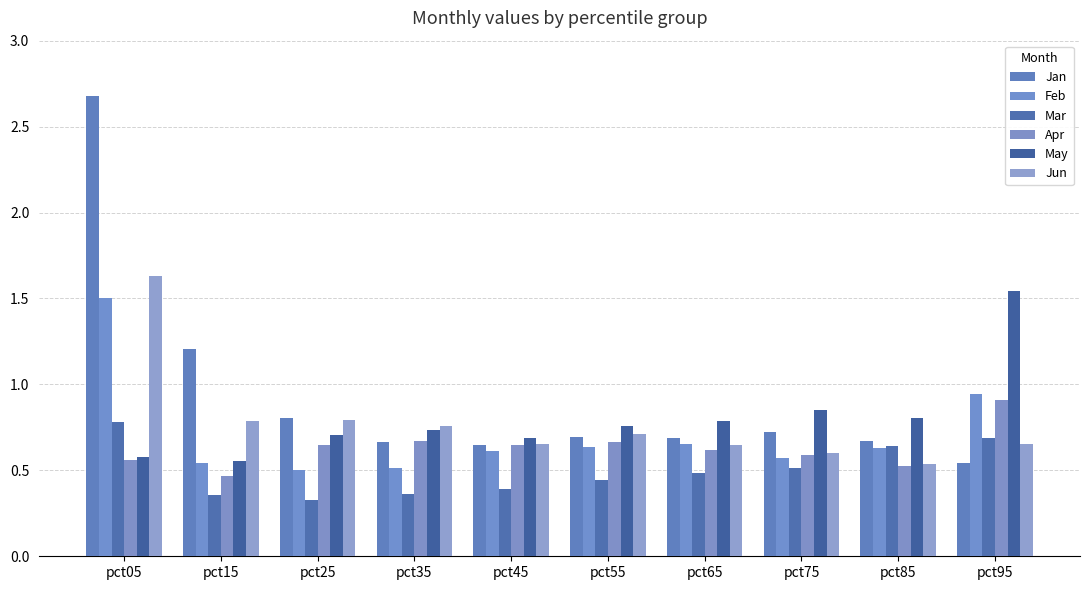

Is it true that Feb equals 0.9 at pct95?

True